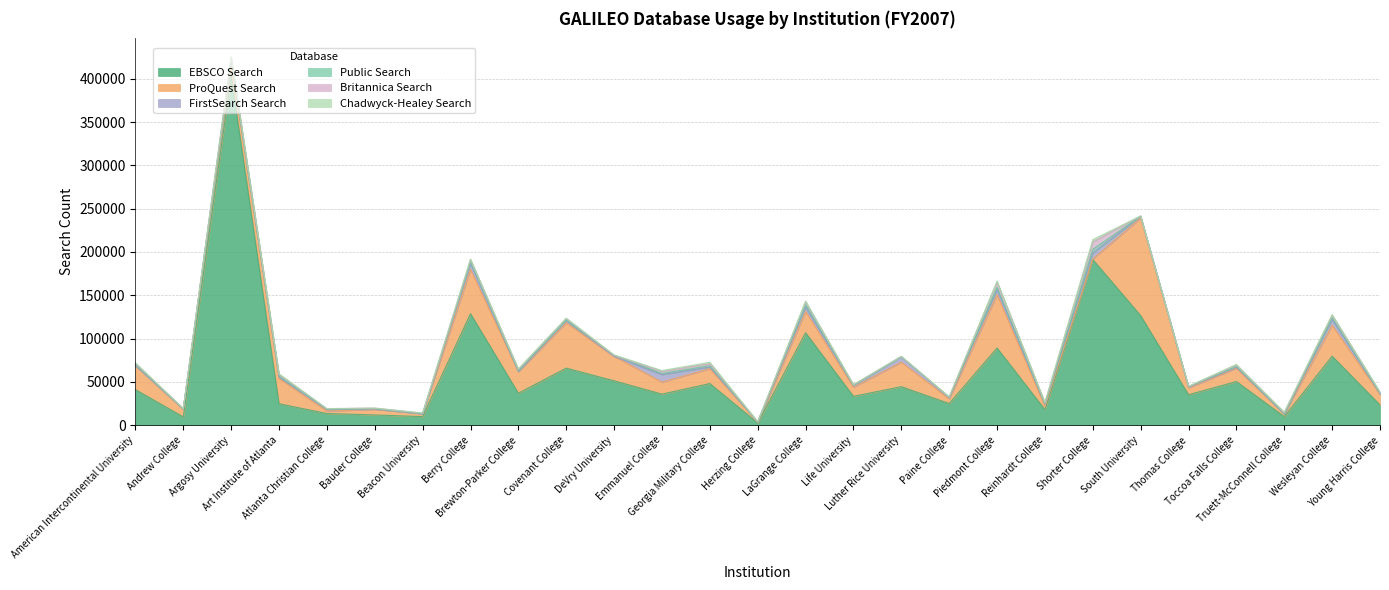

Rank the series by their maximum value, from lowest to highest.

Chadwyck-Healey Search, Public Search, Britannica Search, FirstSearch Search, ProQuest Search, EBSCO Search